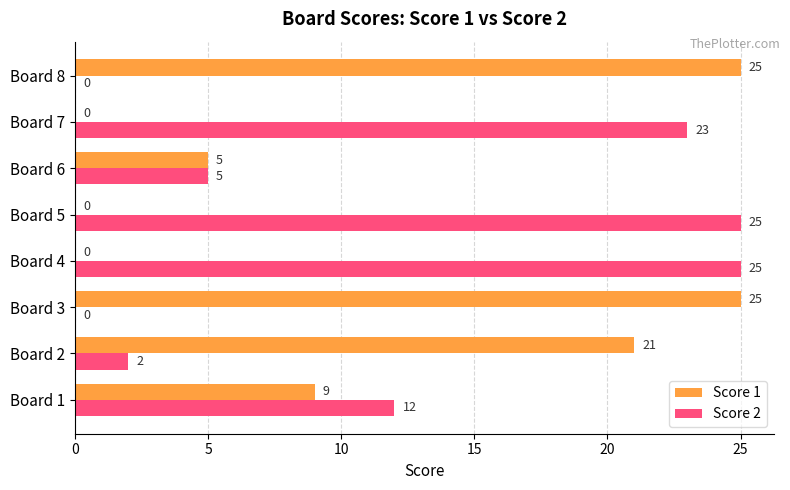

At which label is Score 2 closest to 12?

Board 1